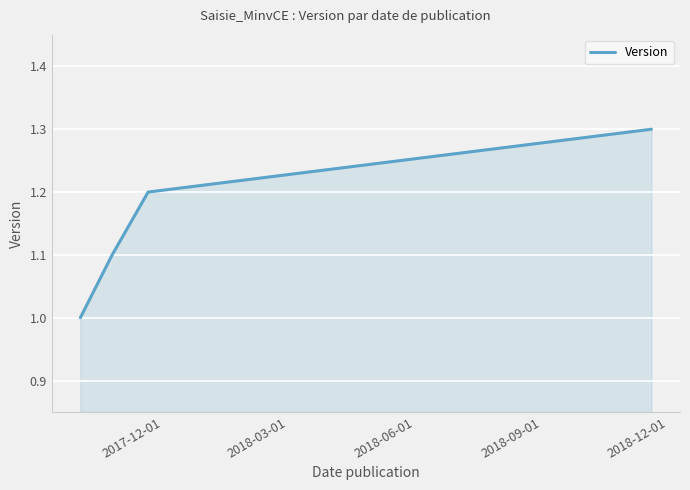

What is the maximum value shown in the chart?

1.3